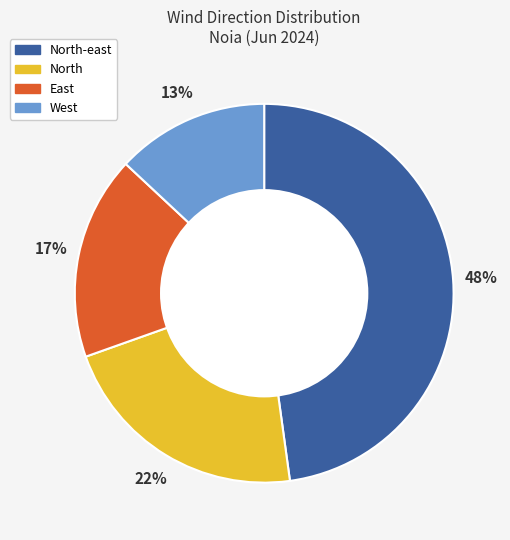

Is the sum of North and North-east greater than half?

Yes